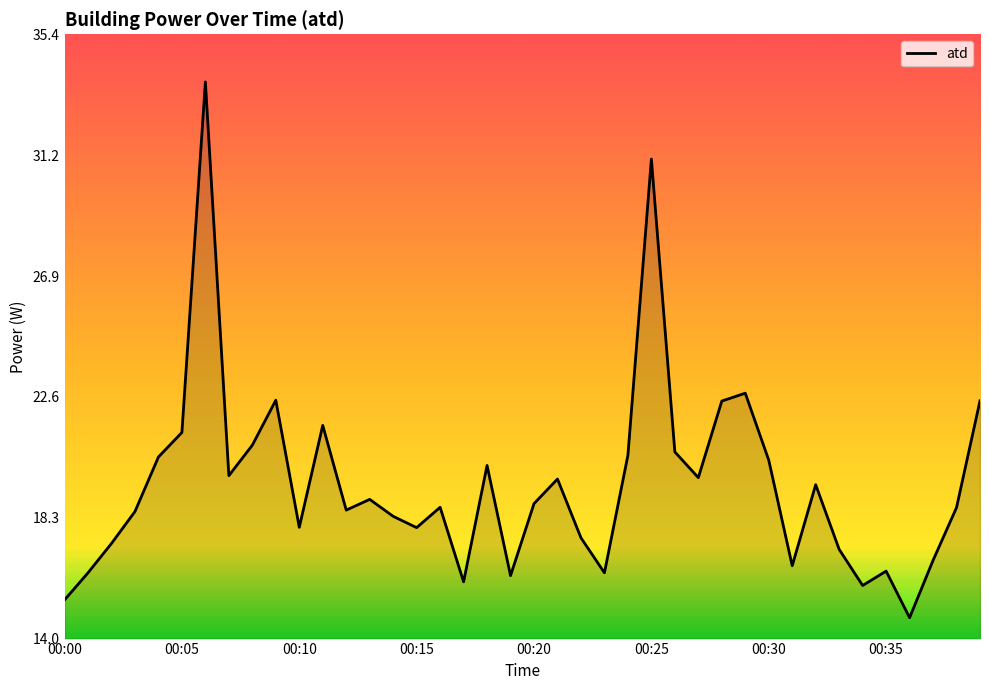

What is the difference between the maximum and minimum values?

19.0